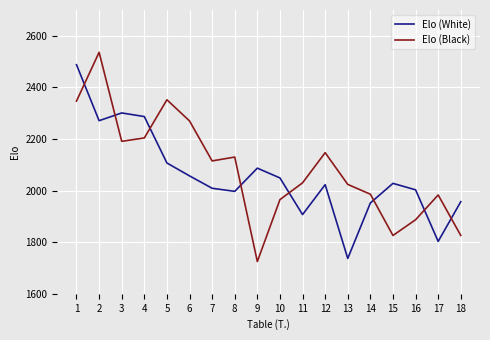

Where is the first local maximum for Elo (White)?

3